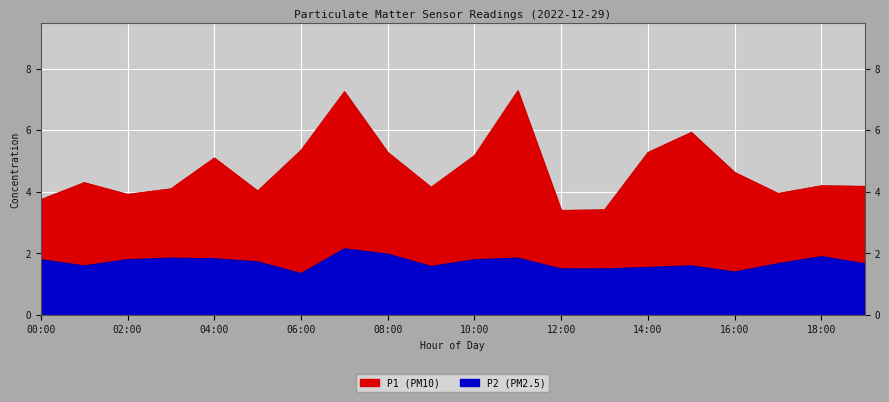

The P2 series shows 1.0 at 14:00. True or false?

False